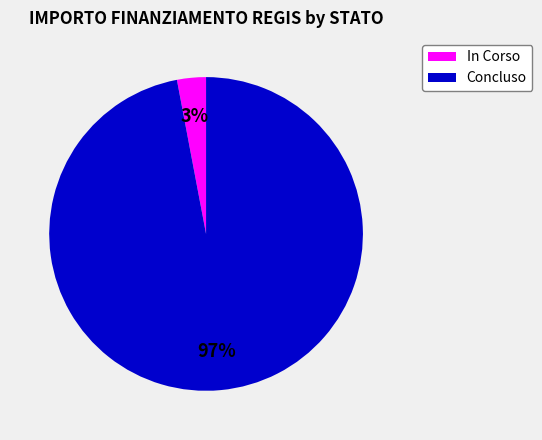

To the nearest percent, what percentage of the pie is Concluso?

97%